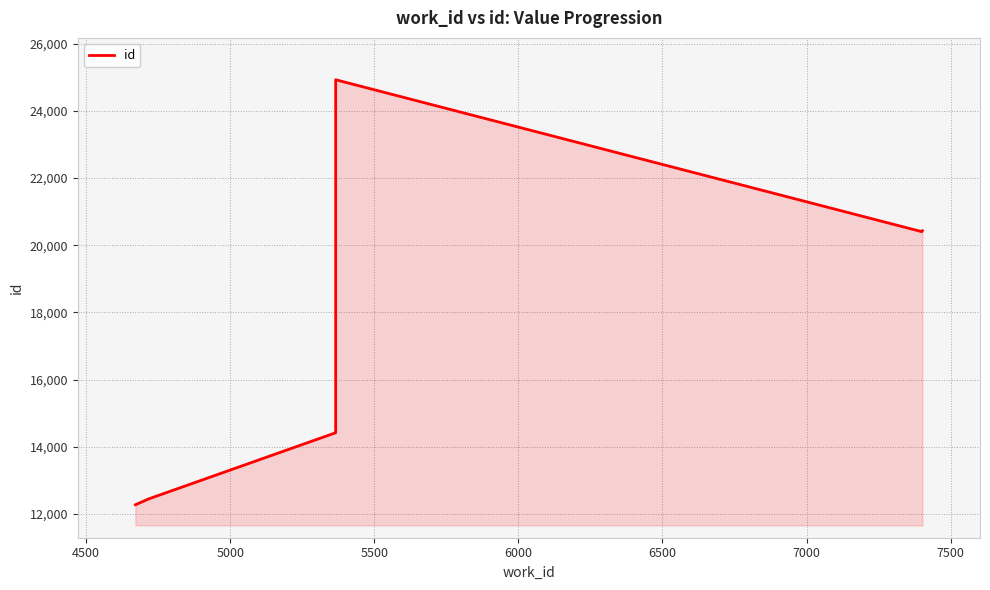

True or false: the data shows 3075 at 5500.

False